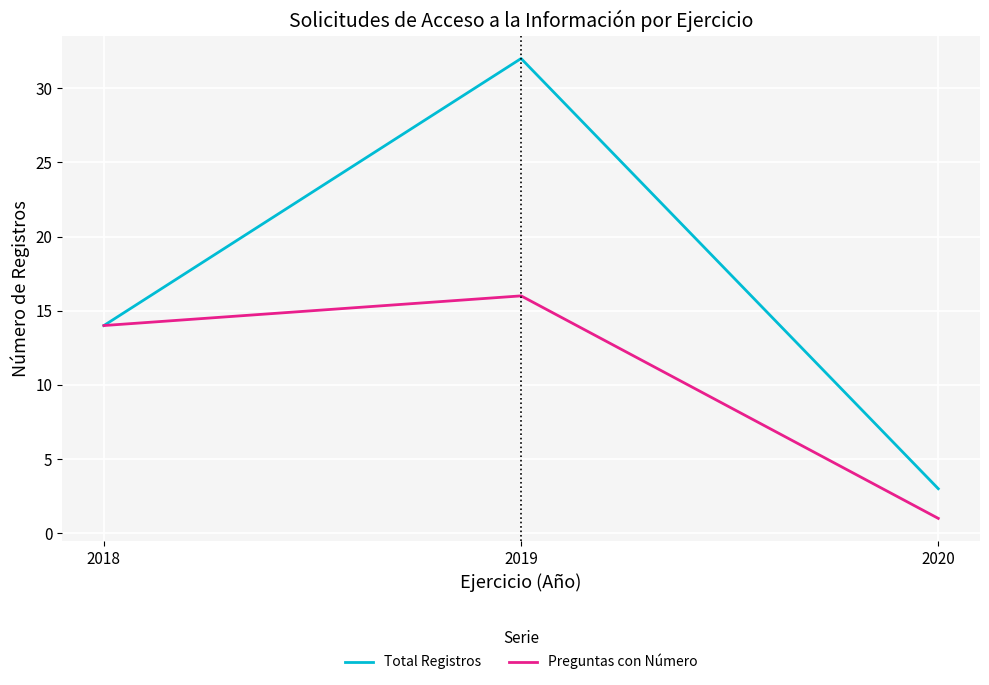

Which series has the widest spread of values?

Total Registros